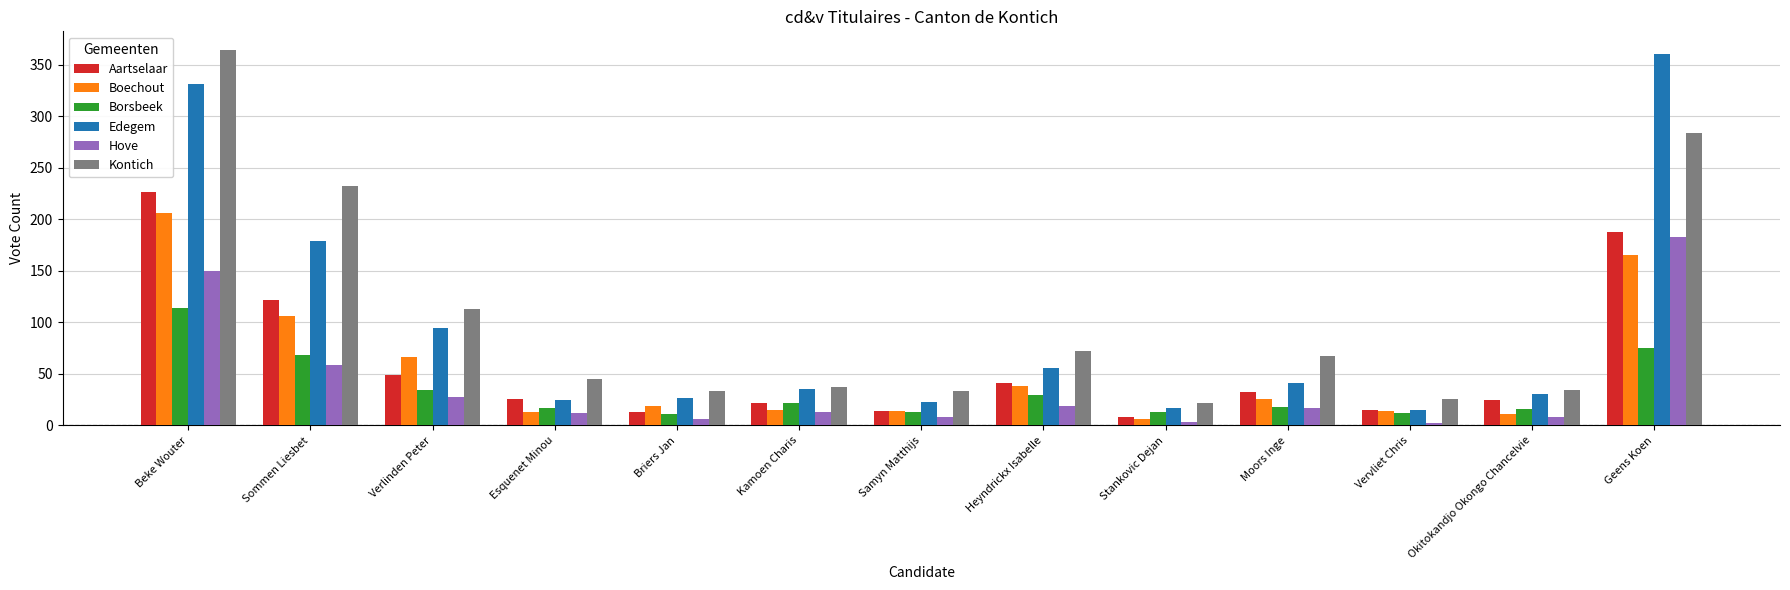

Where is Kontich nearest to the value 193?

Sommen Liesbet